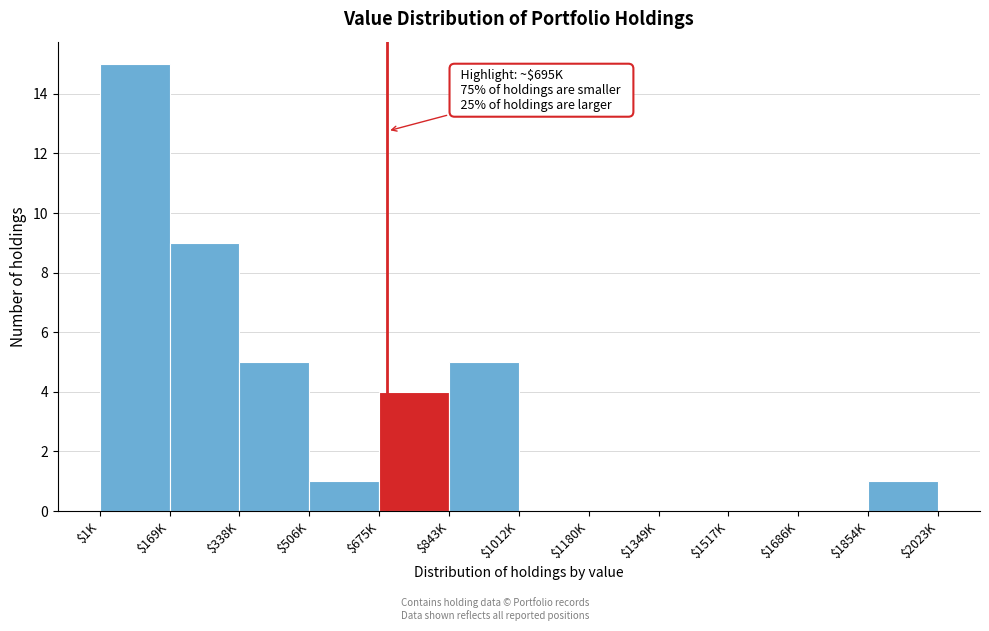

Which label corresponds to the largest value in the chart?

$1K